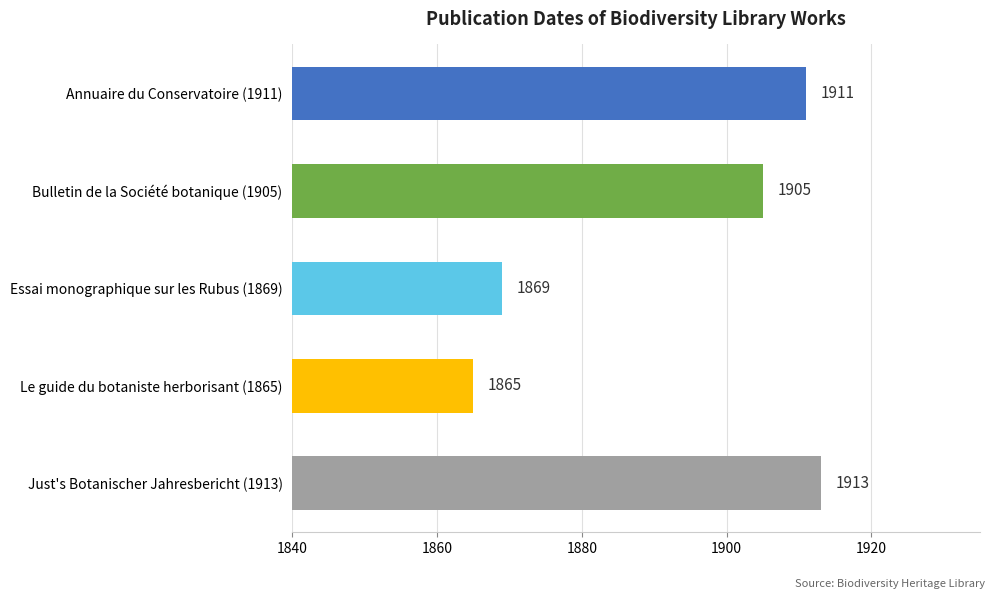

Reading bottom to top, what are all the values shown in this chart?

Just's Botanischer Jahresbericht (1913)=1913	Le guide du botaniste herborisant (1865)=1865	Essai monographique sur les Rubus (1869)=1869	Bulletin de la Société botanique (1905)=1905	Annuaire du Conservatoire (1911)=1911